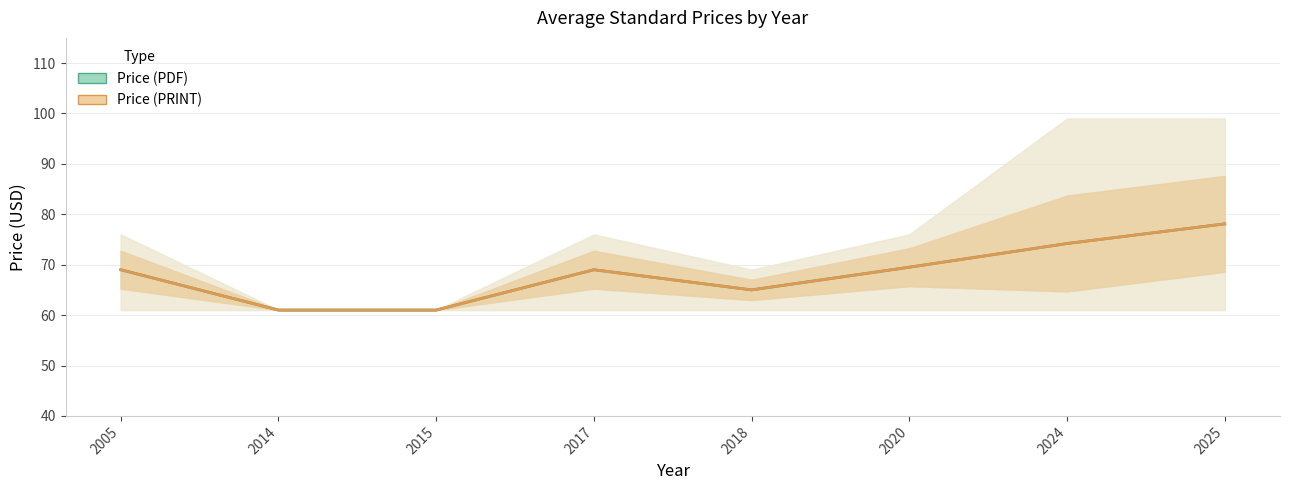

Reading left to right, what are all the values shown in this chart?

Price (PDF): 69.0	61.0	61.0	69.0	65.0	69.5	74.2	78.1
Price (PRINT): 69.0	61.0	61.0	69.0	65.0	69.5	74.2	78.1